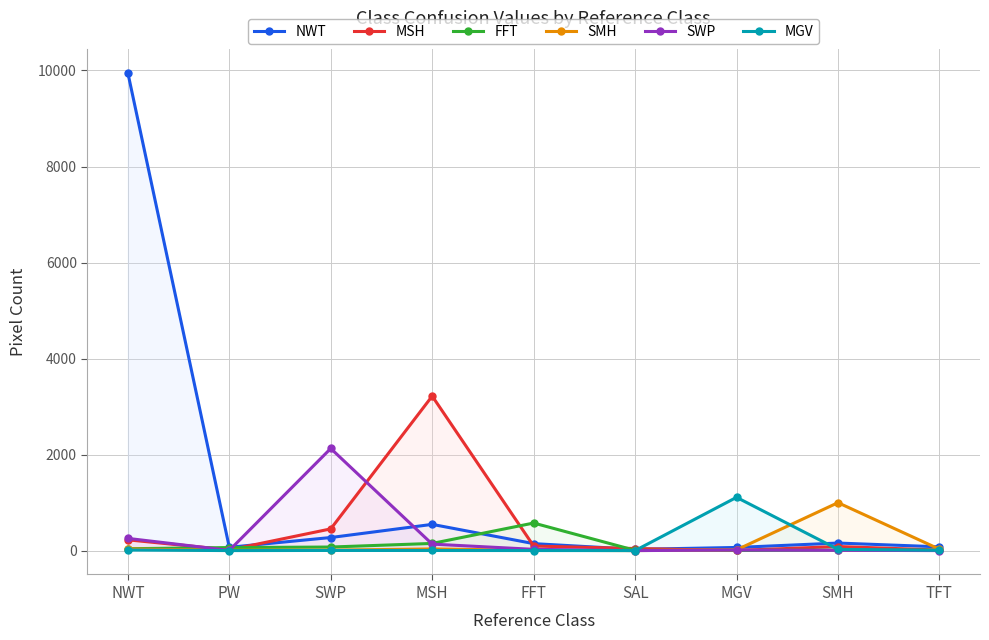

Which series has the largest total across all categories?

NWT